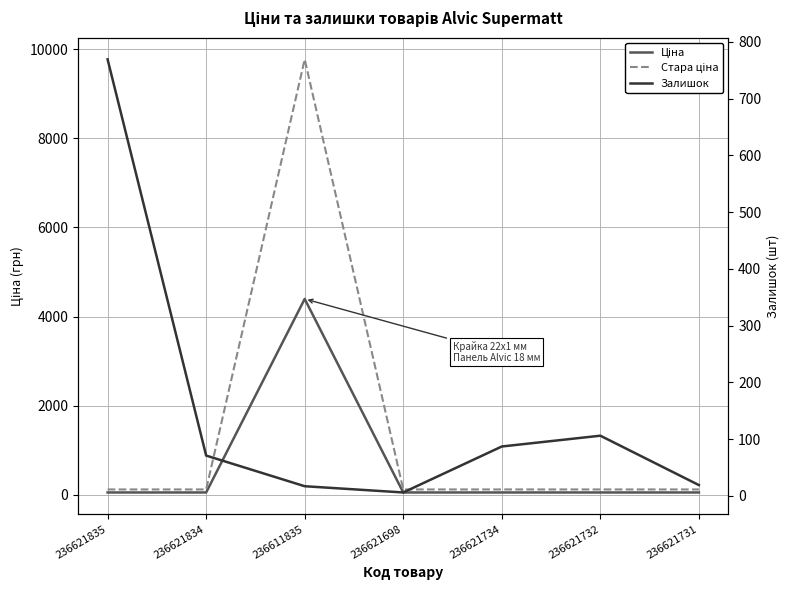

At which category does the chart reach its minimum across all series?

236621698